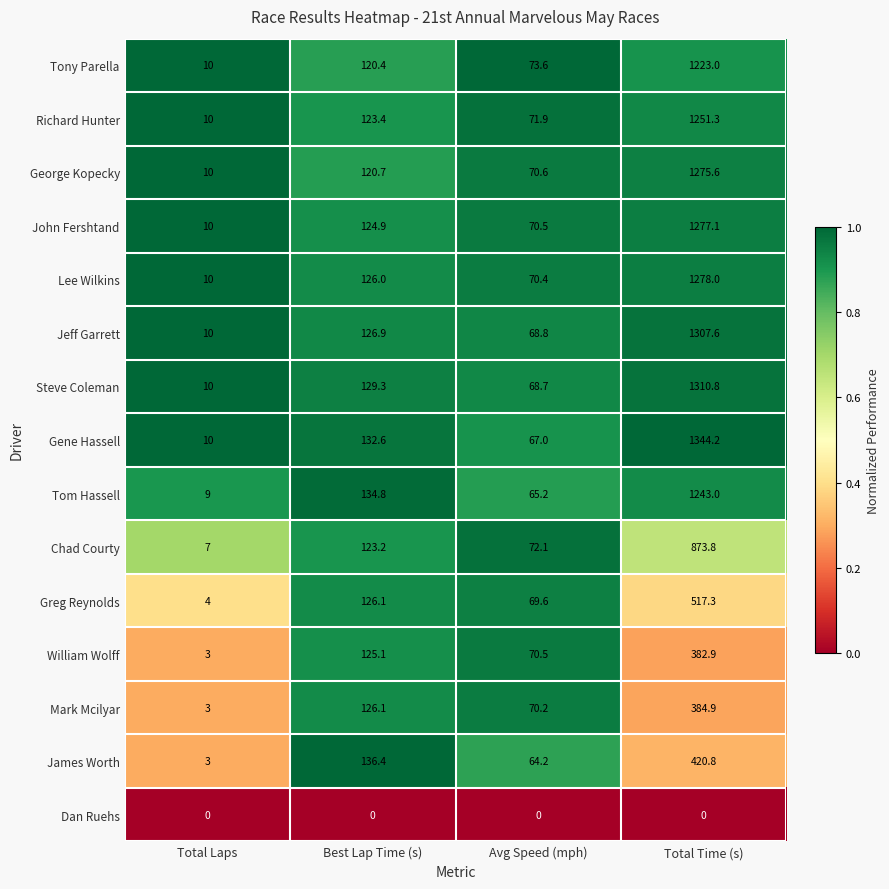

What value does the Jeff Garrett series have at Best Lap Time (s)?

126.9